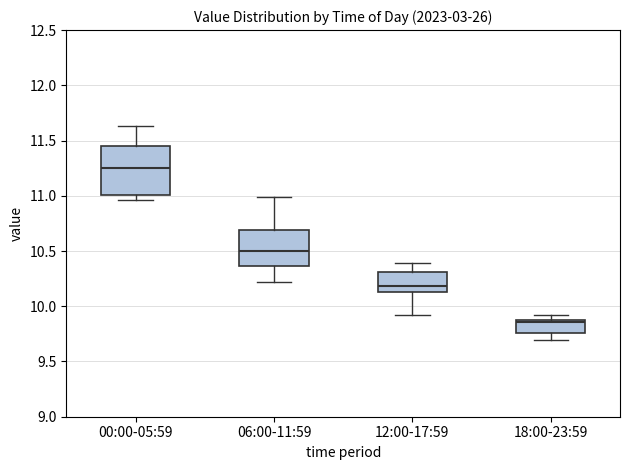

Which box has the lowest median line?

18:00-23:59